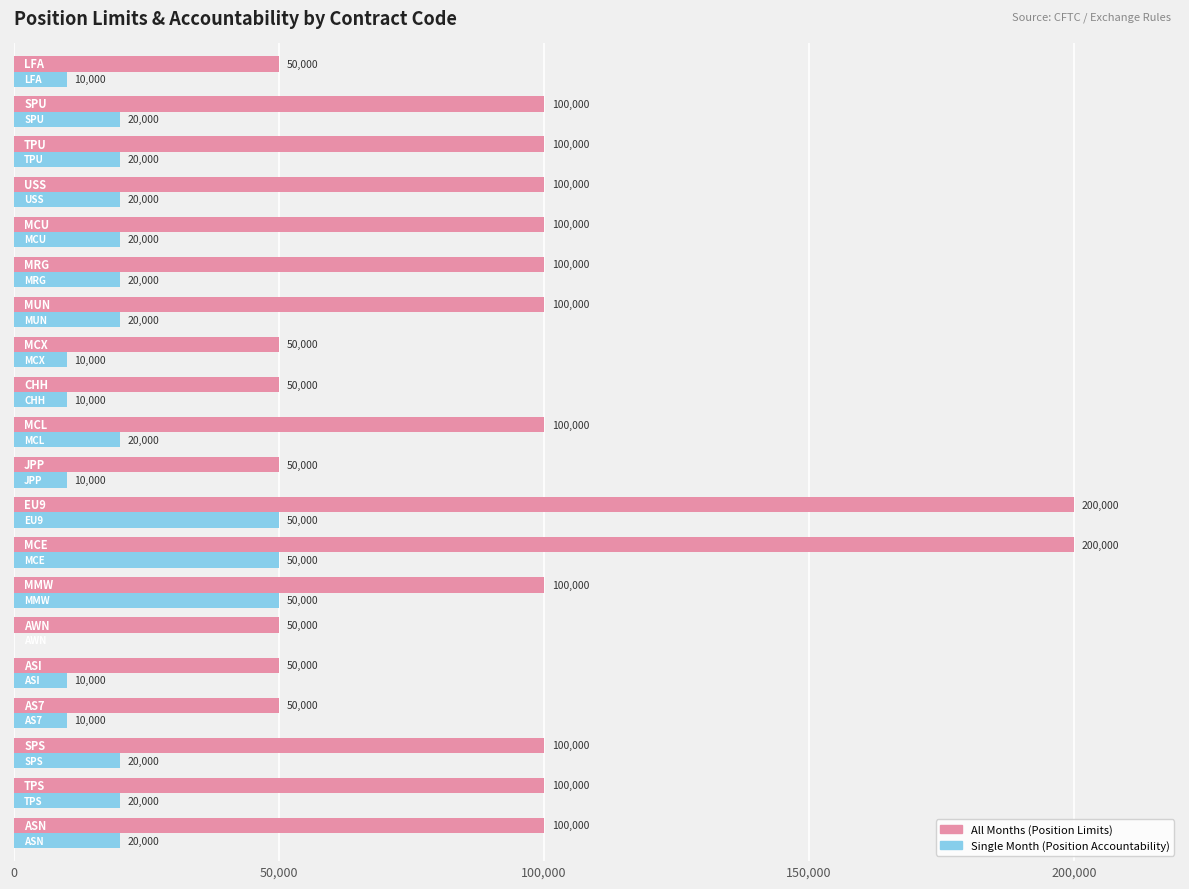

What is the highest value of the All Months (Position Limits) series?

200000